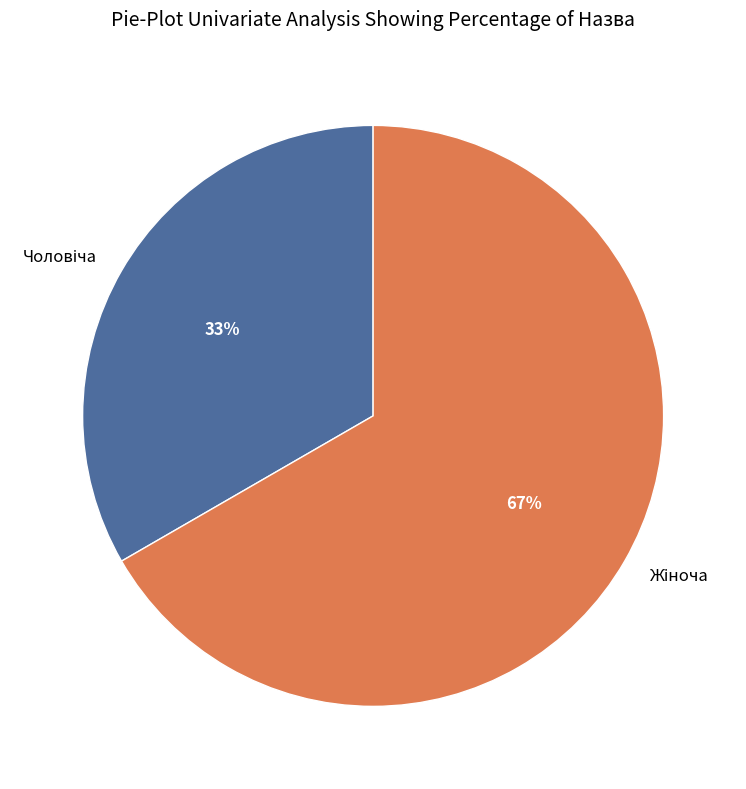

To the nearest percent, what is the average slice percentage?

50%